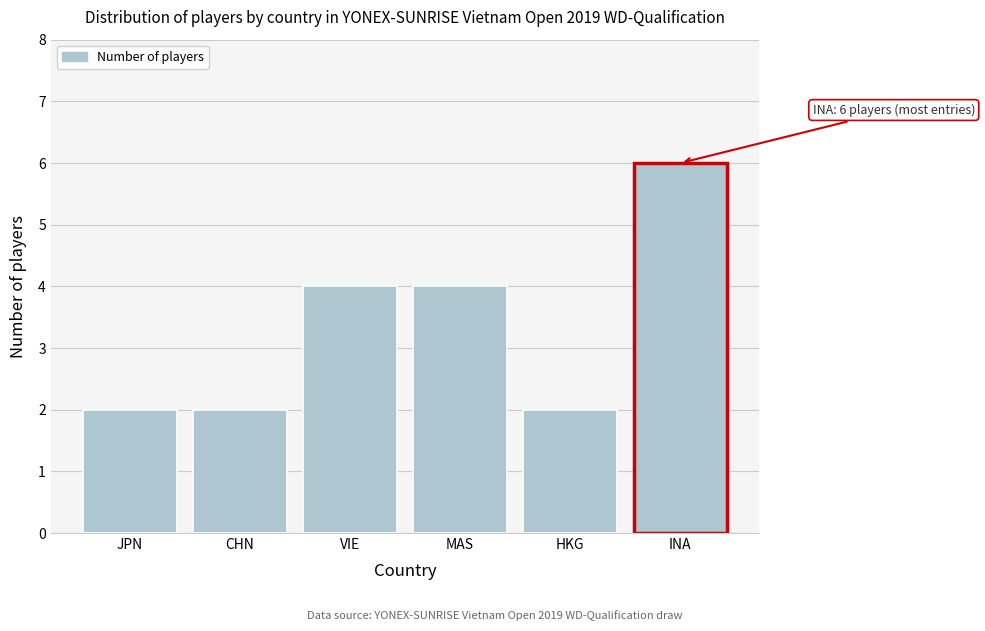

Reading left to right, list all the values displayed in this chart.

2	2	4	4	2	6